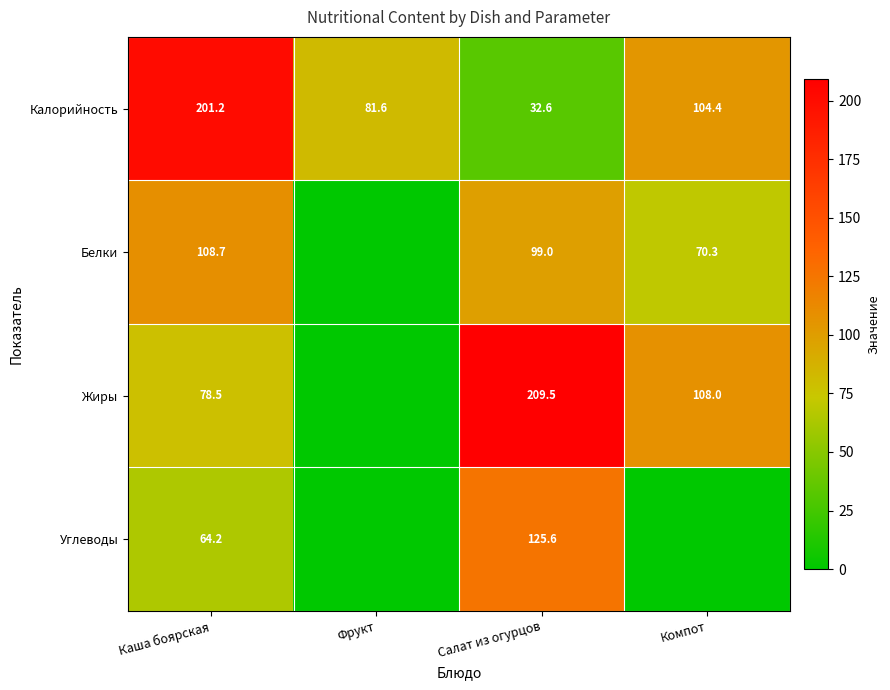

What is the average value of the Калорийность series?

105.0